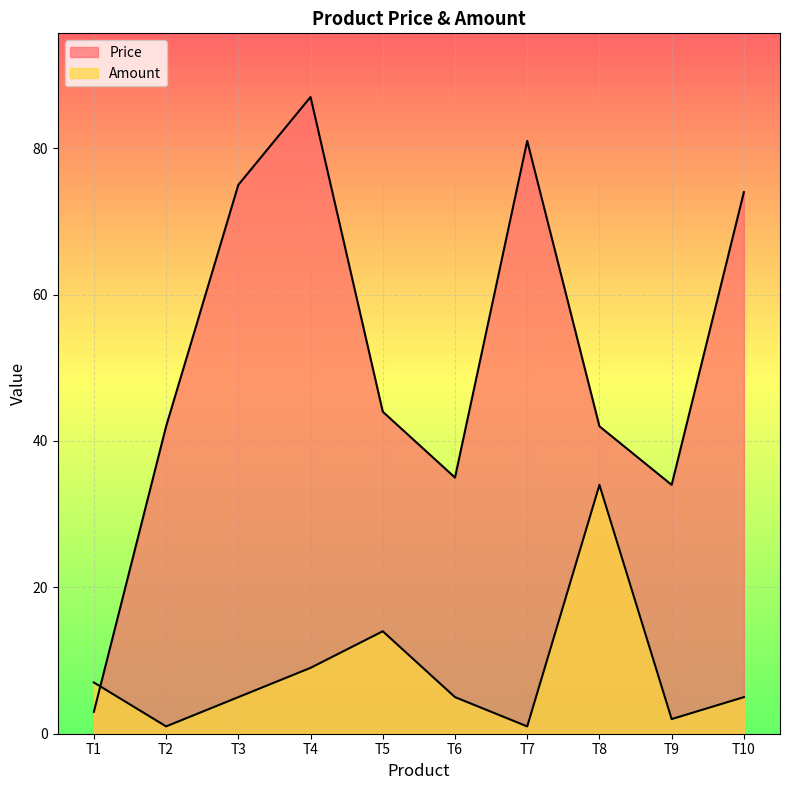

How many times do Amount and Price cross each other?

1